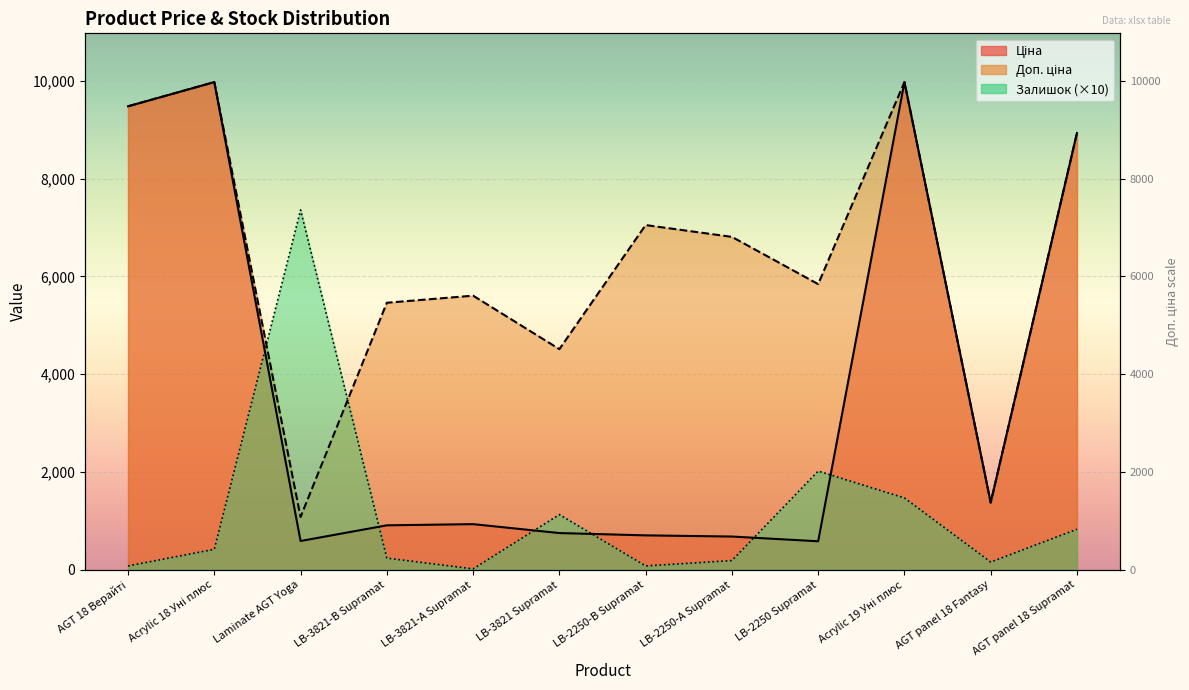

What is the difference between the maximum and second lowest values in the Ціна series?

9385.1